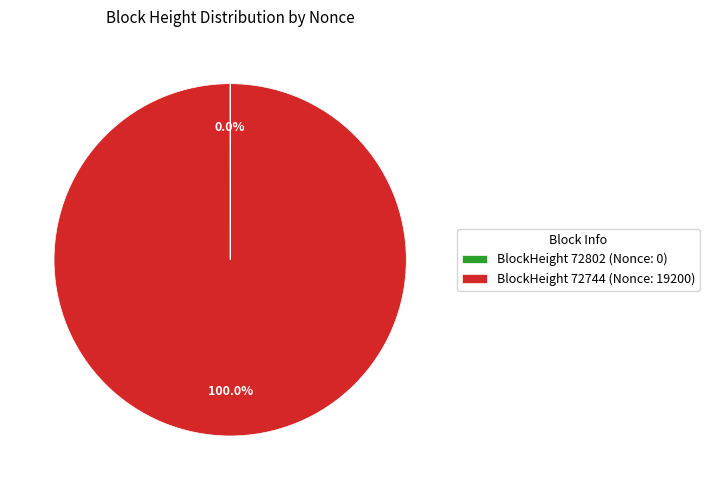

What is the majority slice?

BlockHeight 72744 (Nonce: 19200)